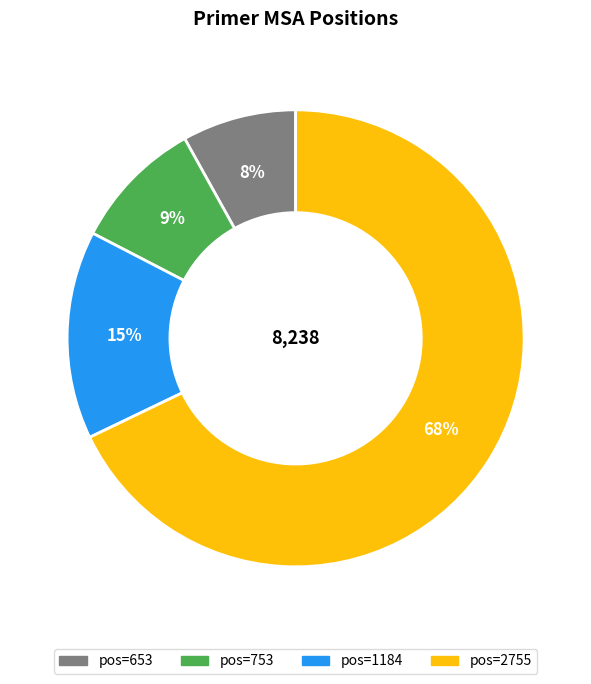

What is the majority slice?

pos=2755